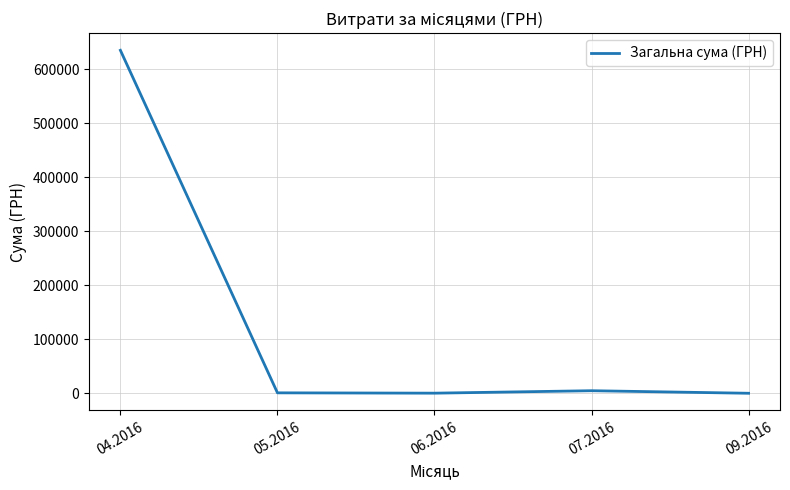

The value at 04.2016 is 306995.4. True or false?

False